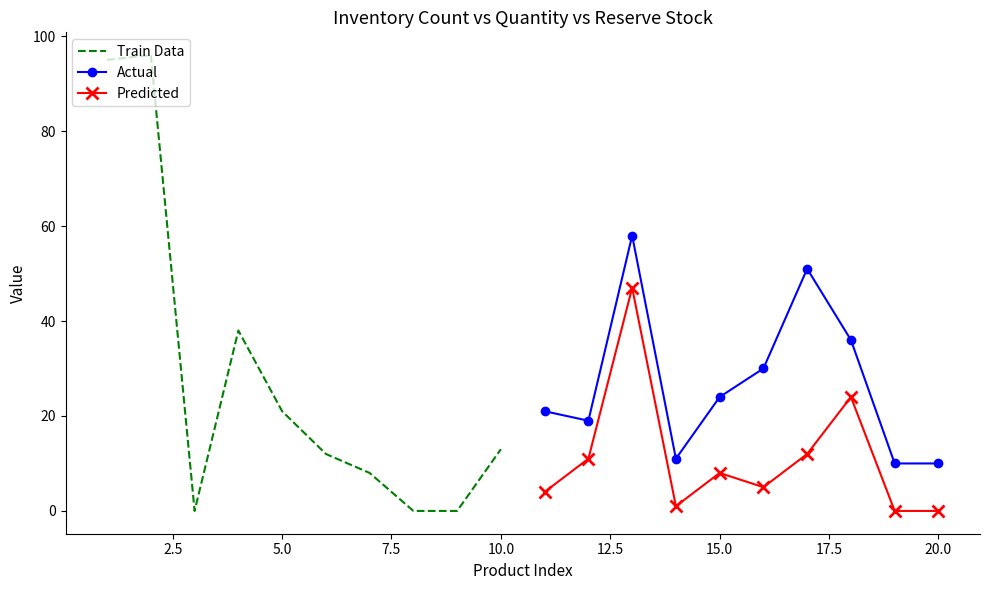

What are all the series names shown in the legend?

Train Data, Actual, Predicted